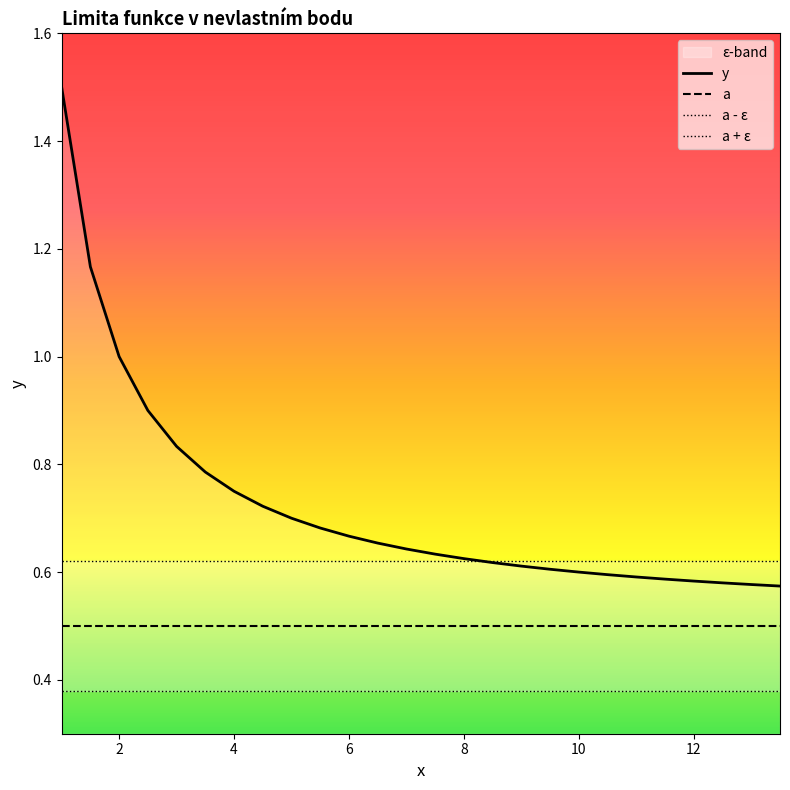

True or false: a and y cross at least once.

False